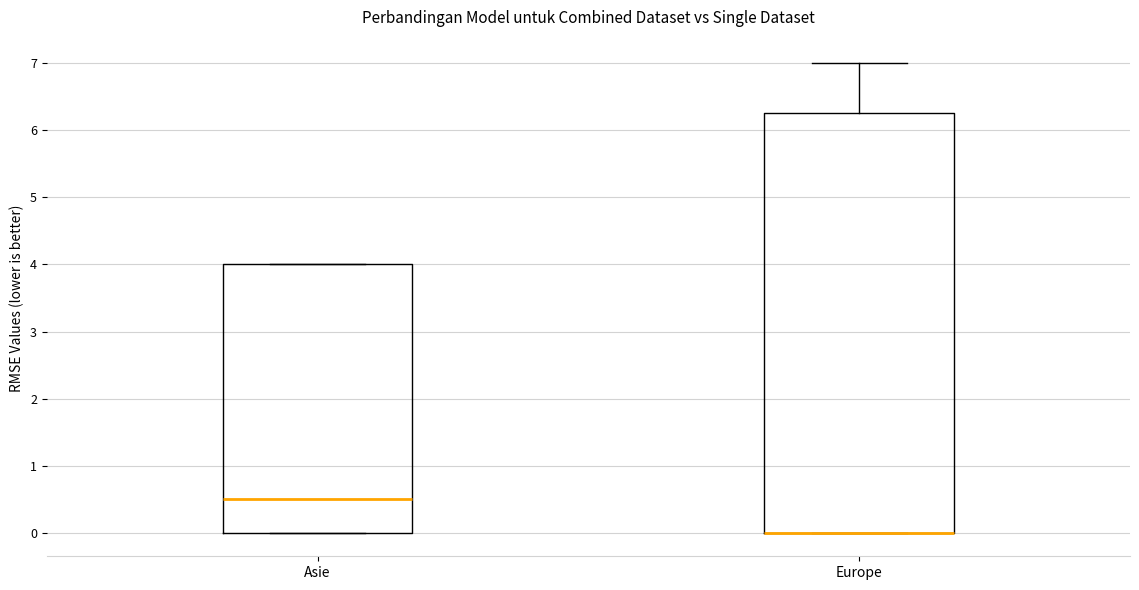

Where does the upper whisker of the box for Europe end on the y-axis? The values are not printed on the chart, so give them approximately, as read against the axis.

7.0